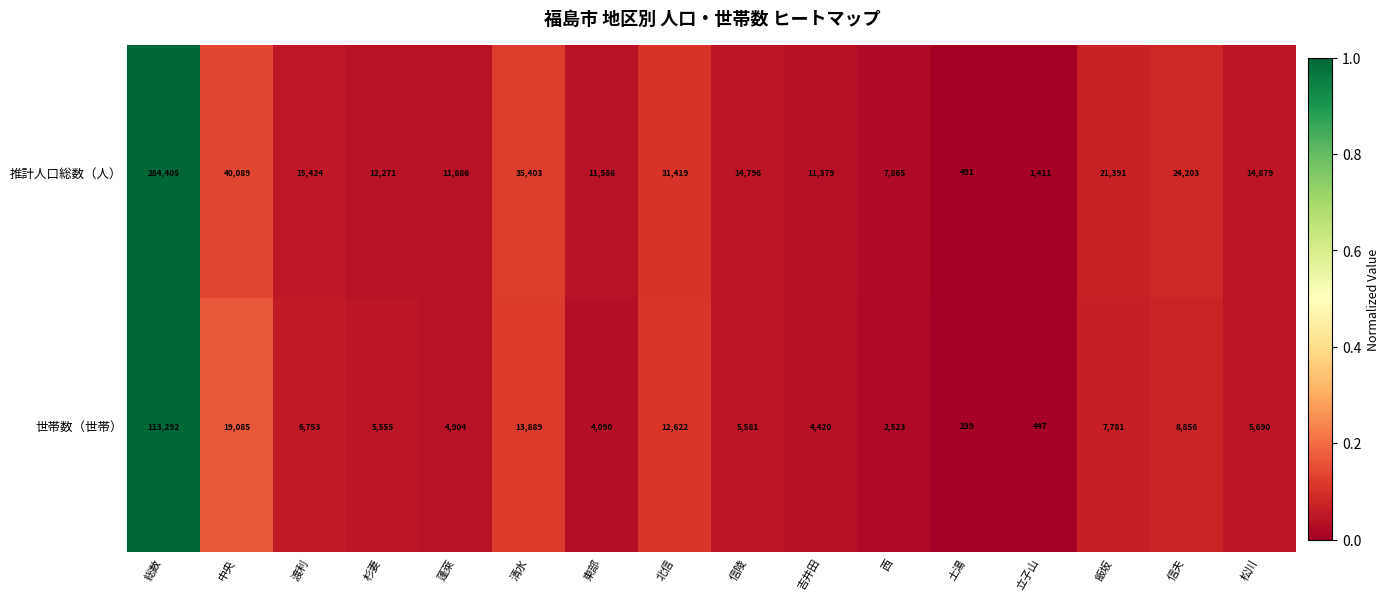

Rank the series at 杉妻 from highest to lowest value.

推計人口総数（人）, 世帯数（世帯）